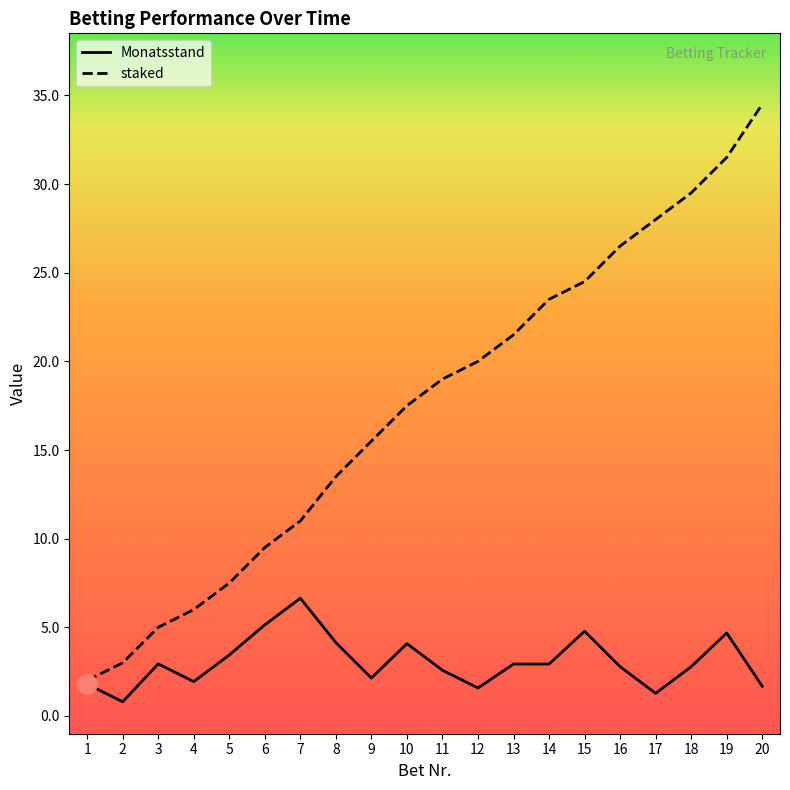

True or false: Monatsstand has a value of 2.3 at 7.

False